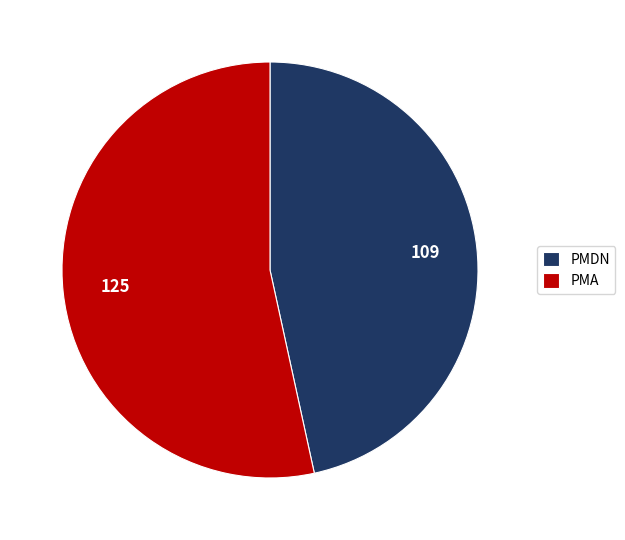

How many segments does this pie chart have?

2